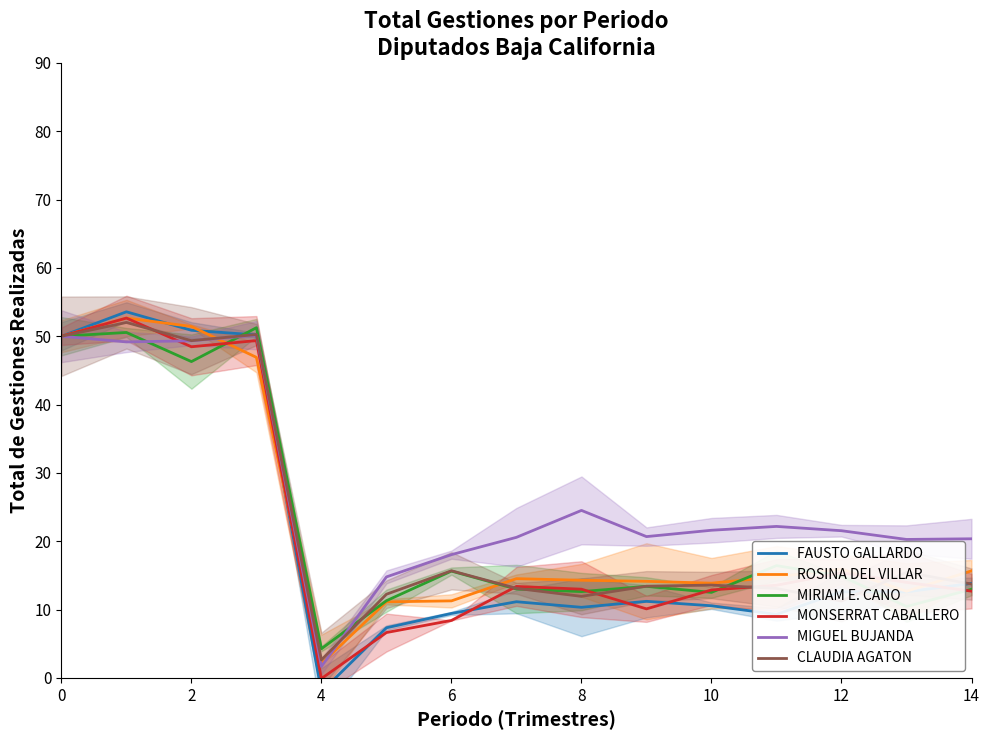

In FAUSTO GALLARDO, how many points are higher than both neighbors (excluding endpoints)?

4